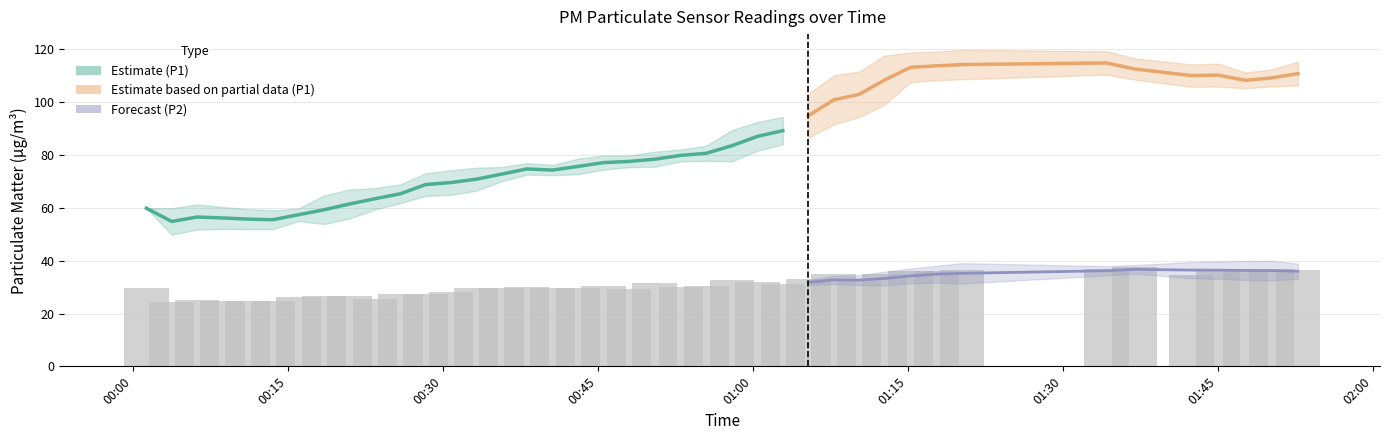

How many bars are there in total?

40